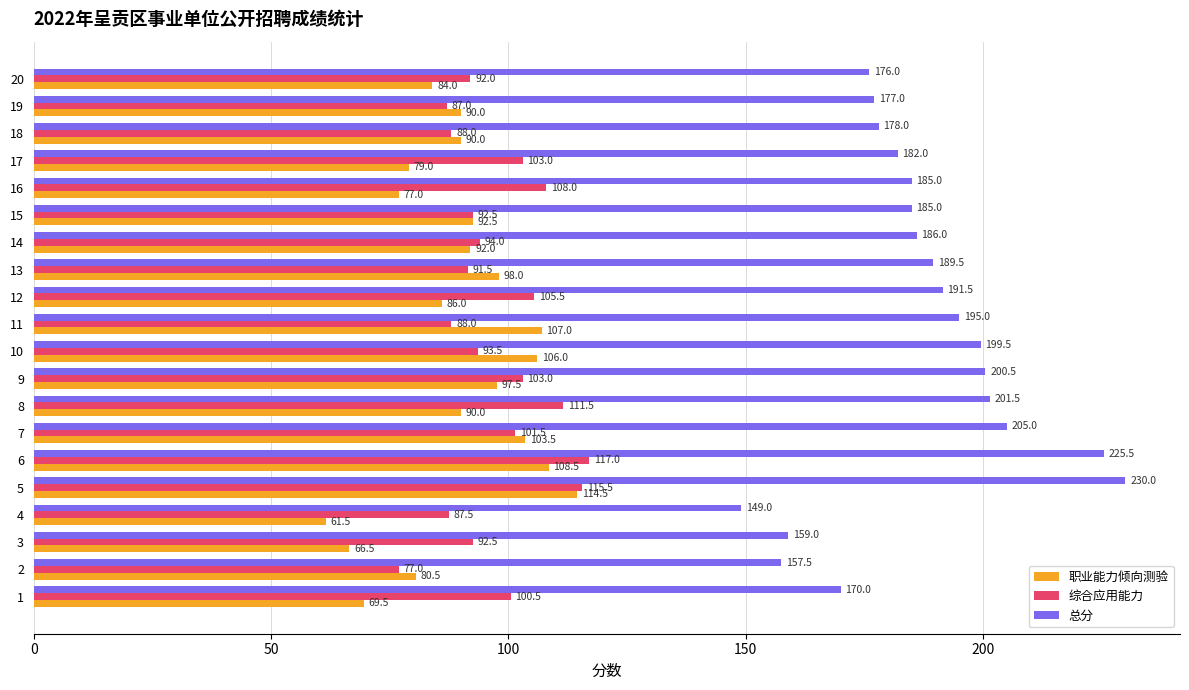

Is it true that 总分 equals 185.0 at 16?

True